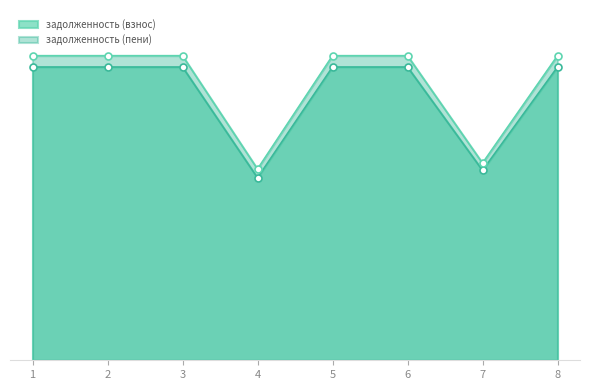

At which label is задолженность (взнос) closest to 49854?

7